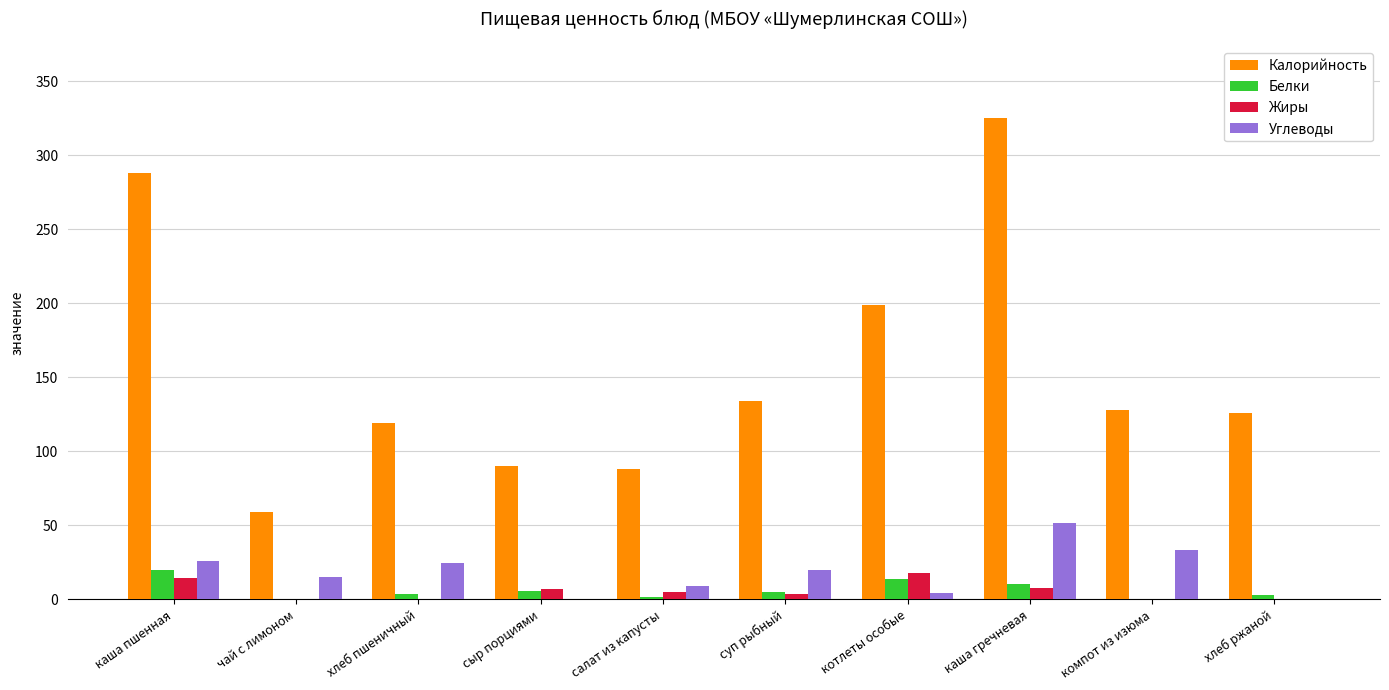

What are all the series names shown in the legend?

Калорийность, Белки, Жиры, Углеводы